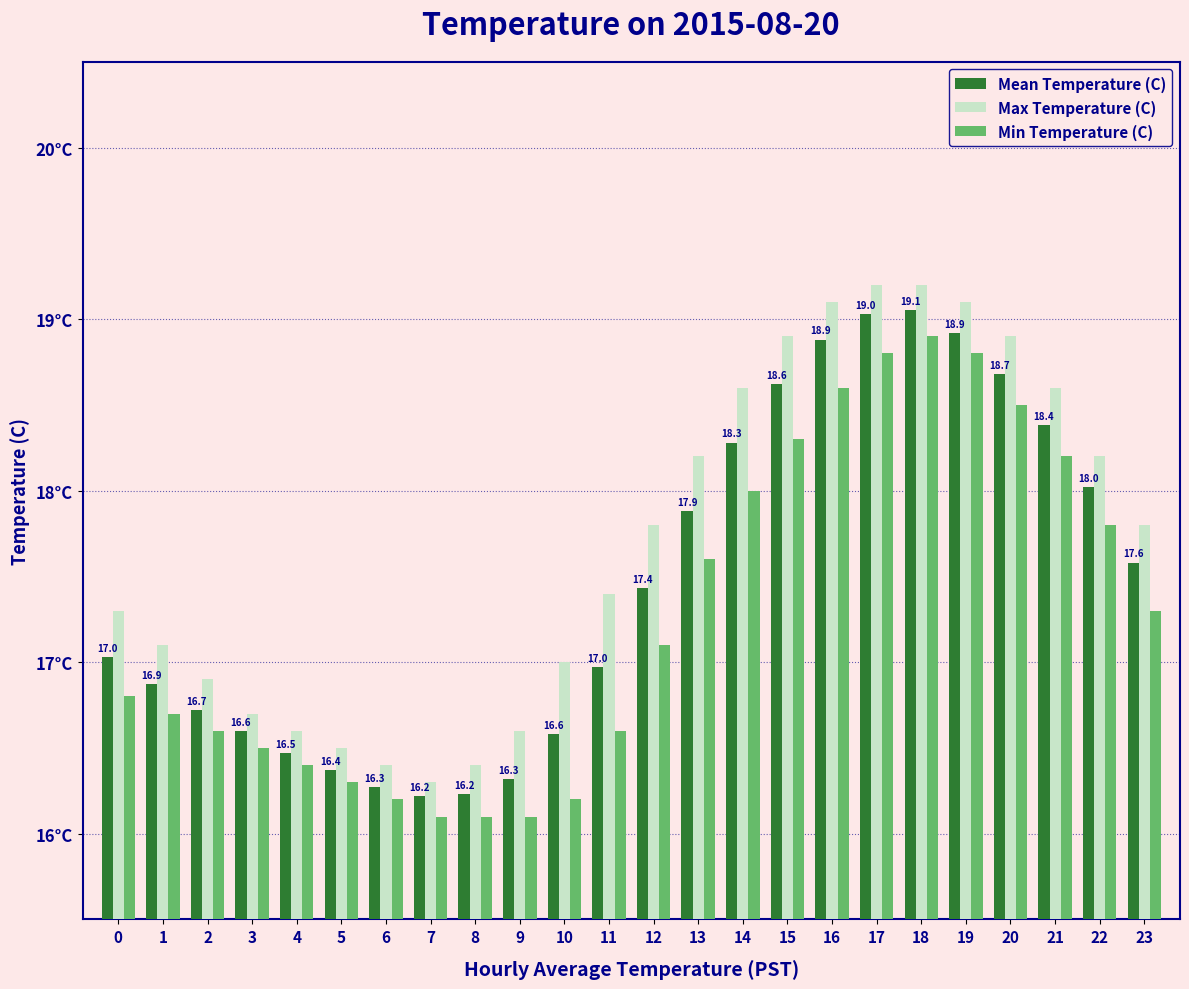

What is the spread (max minus min) of values at 4?

0.2